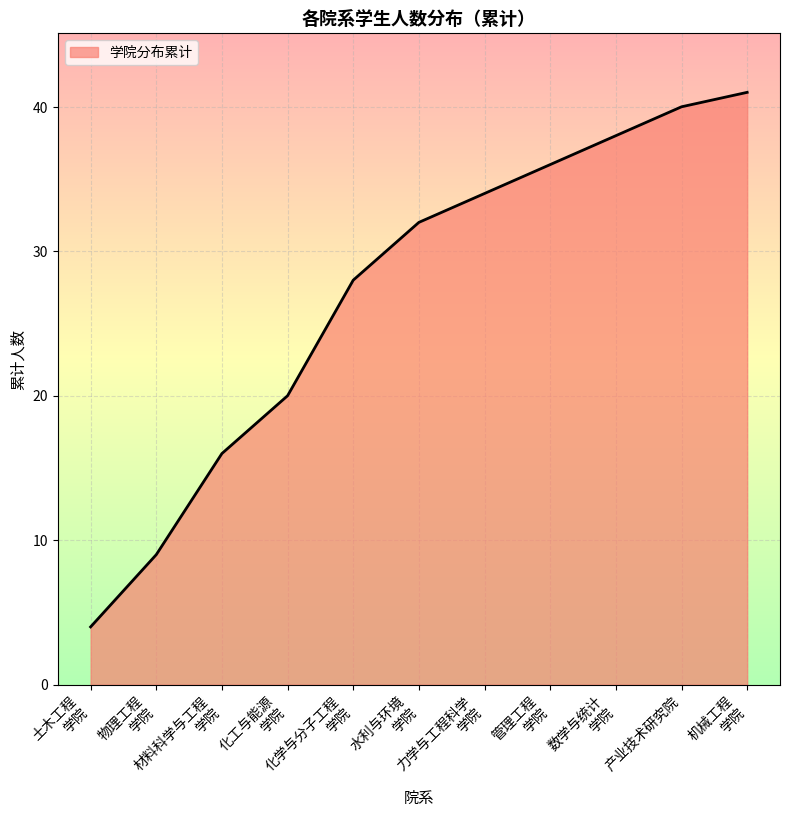

What is the greatest value displayed?

41